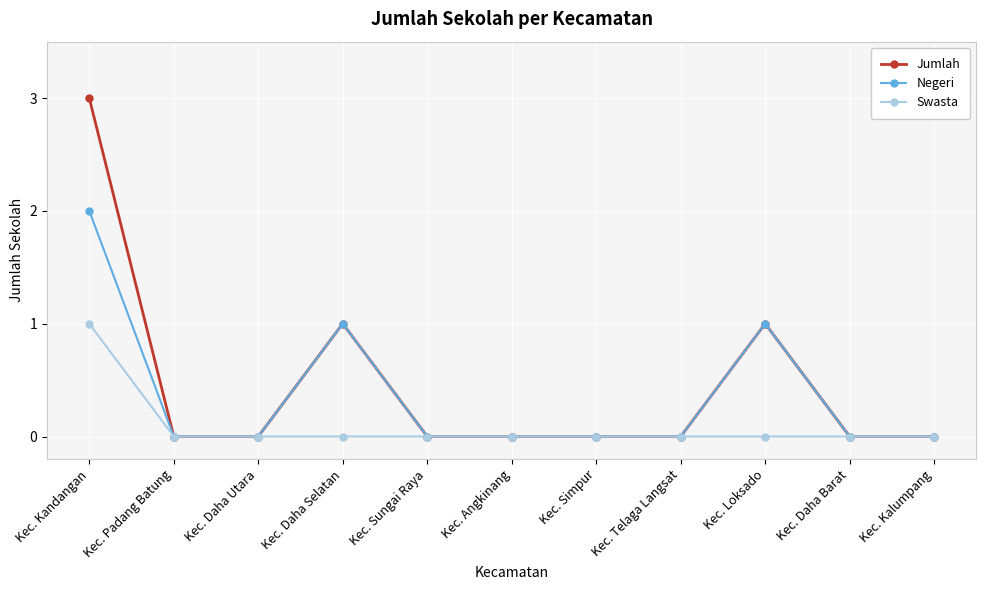

List the series in order of their peak value, highest first.

Jumlah, Negeri, Swasta